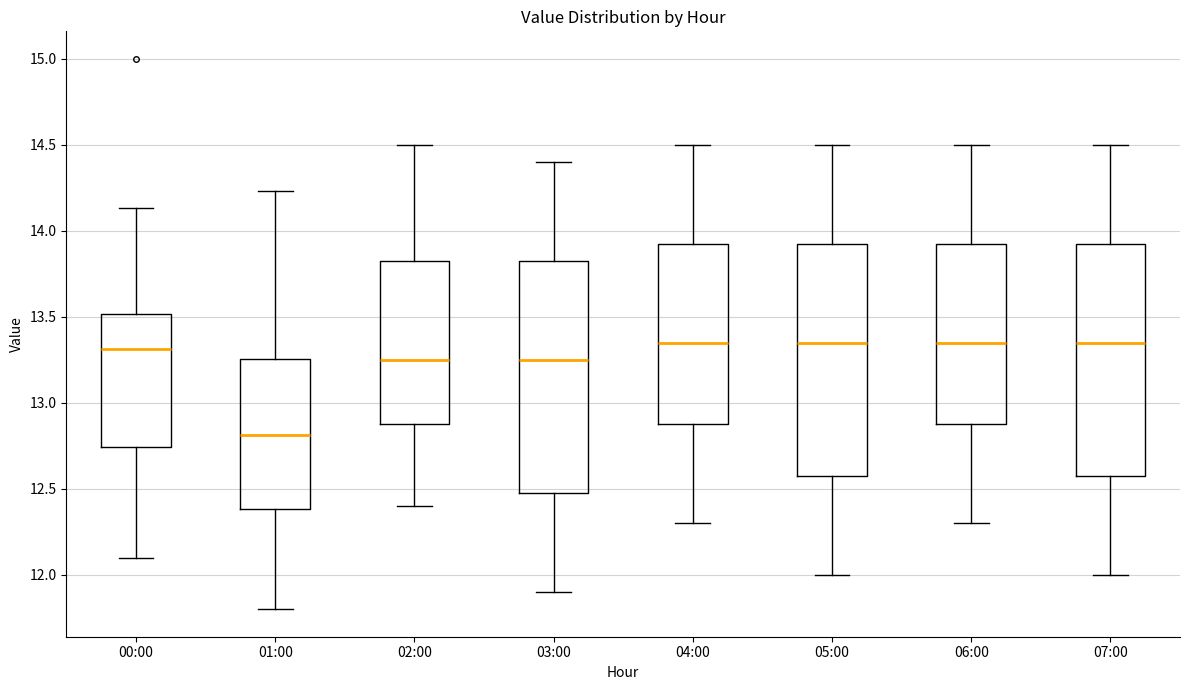

Reading left to right, read every box against the y-axis: the position of its median line, the range the box covers, and the ends of its whiskers. The values are not printed on the chart, so give them approximately, as read against the axis.

00:00: median 13.30, box 12.75 to 13.50, whiskers 12.10 to 14.15
01:00: median 12.80, box 12.40 to 13.25, whiskers 11.80 to 14.25
02:00: median 13.25, box 12.90 to 13.85, whiskers 12.40 to 14.50
03:00: median 13.25, box 12.50 to 13.85, whiskers 11.90 to 14.40
04:00: median 13.35, box 12.90 to 13.95, whiskers 12.30 to 14.50
05:00: median 13.35, box 12.60 to 13.95, whiskers 12.00 to 14.50
06:00: median 13.35, box 12.90 to 13.95, whiskers 12.30 to 14.50
07:00: median 13.35, box 12.60 to 13.95, whiskers 12.00 to 14.50